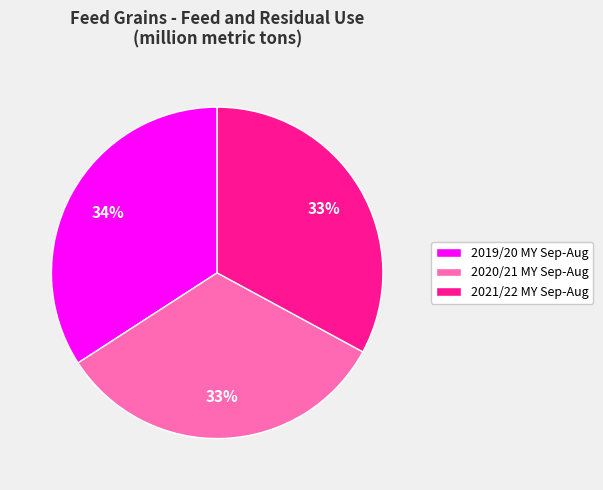

How many slices are in this pie chart?

3